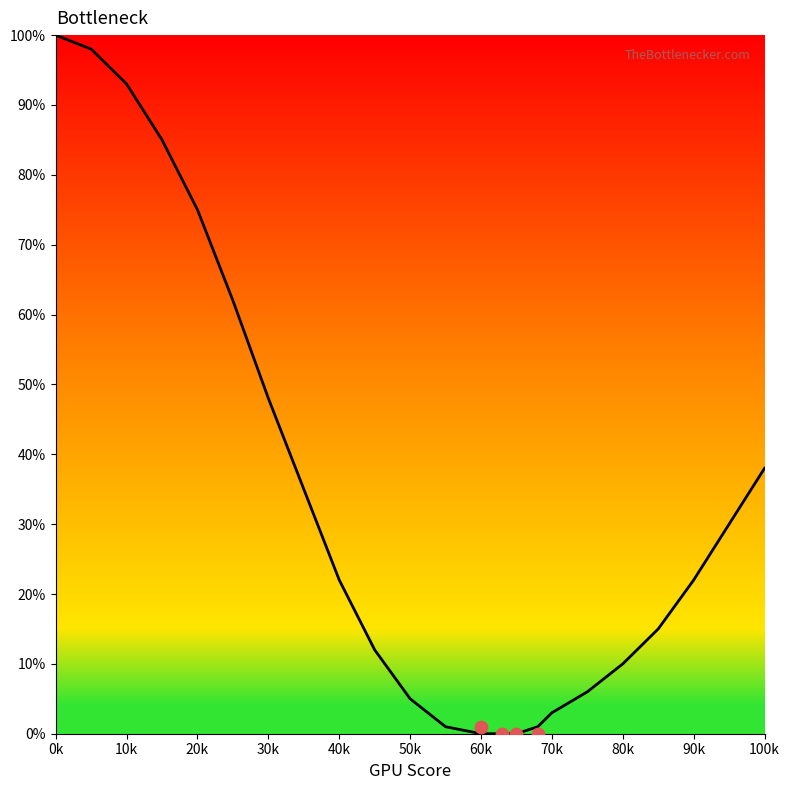

What is the change in value from 35 to 45?

-23